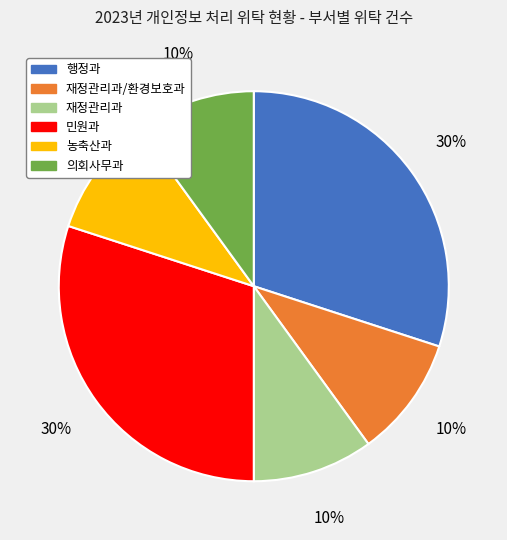

What is the ratio of the value at 재정관리과 to the value at 의회사무과?

1.0